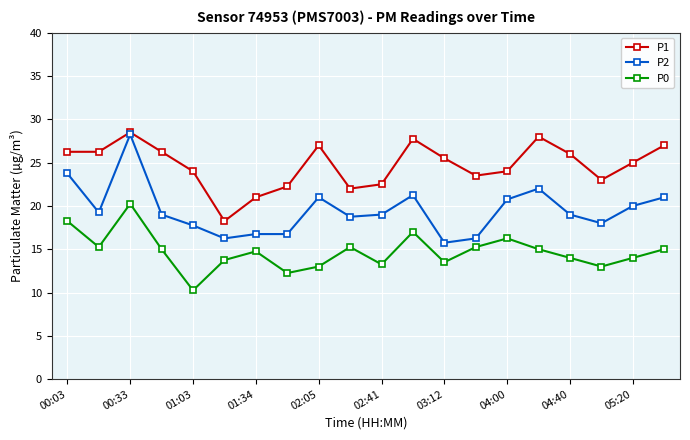

Which series has the widest spread of values?

P2